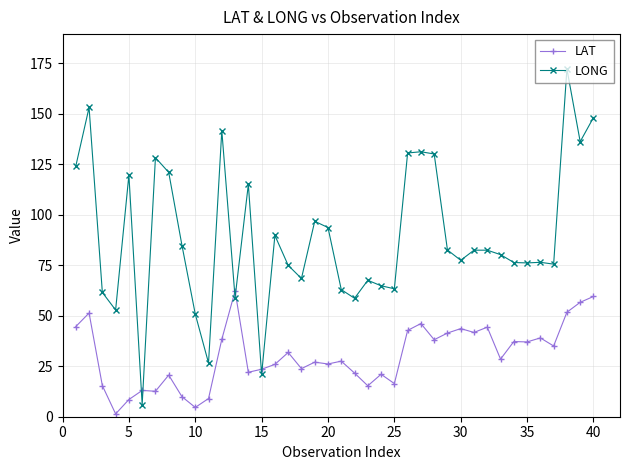

Count the number of categories in the chart.

40